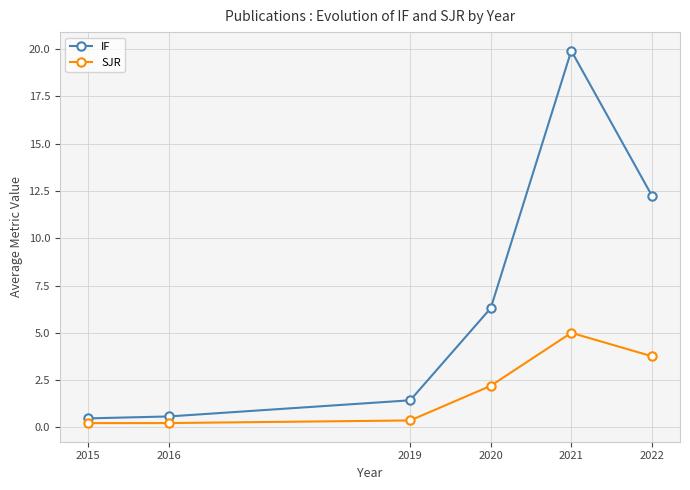

True or false: IF and SJR intersect in this chart.

False